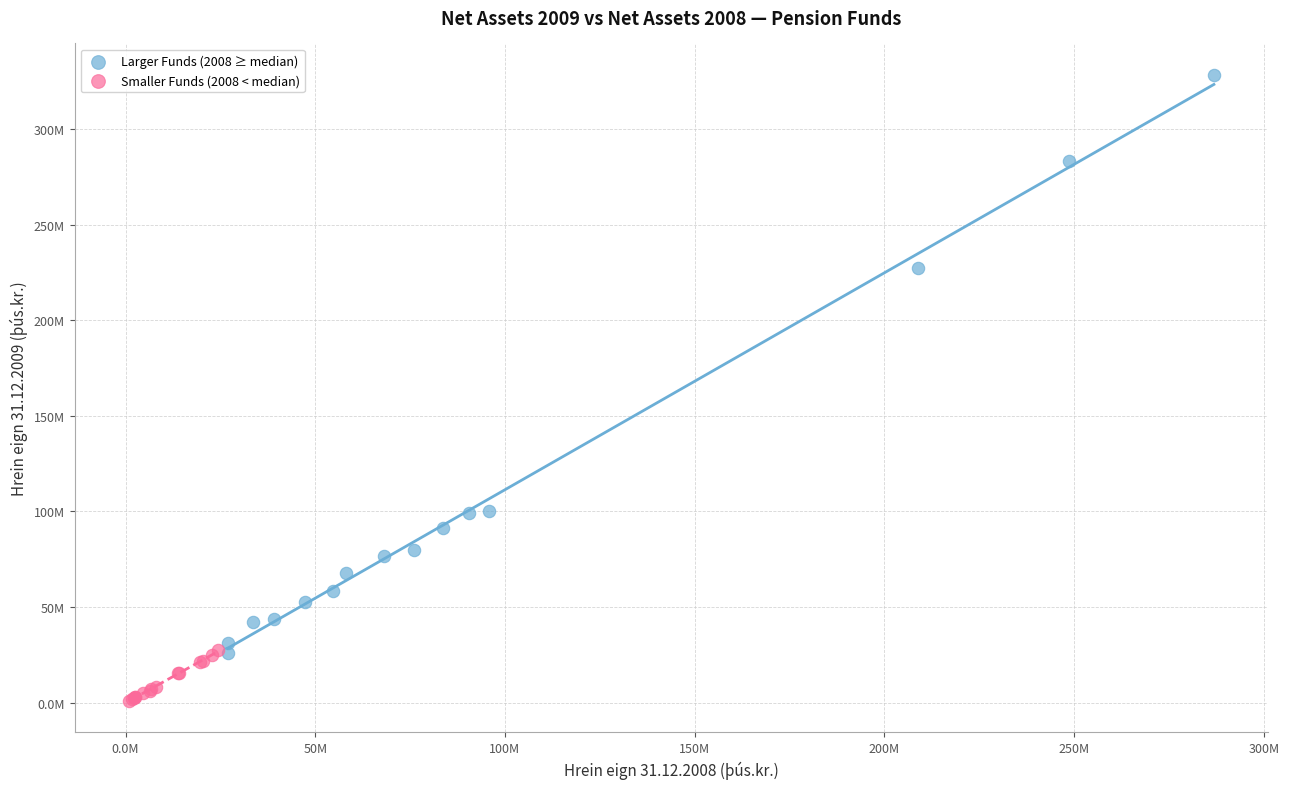

What are all the series names shown in the legend?

Larger Funds (2008 ≥ median), Smaller Funds (2008 < median)